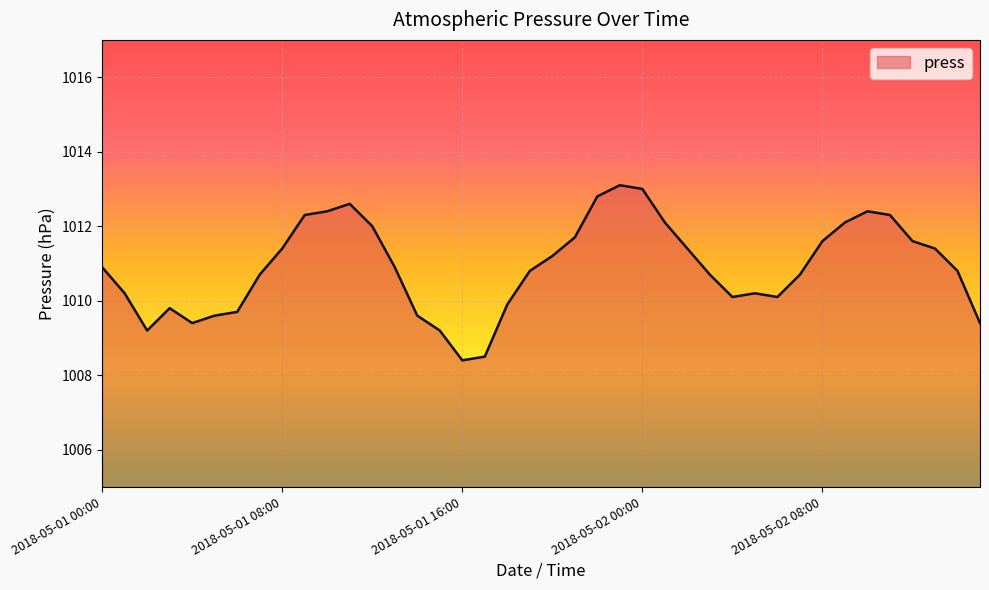

How many distinct data groups are displayed?

1